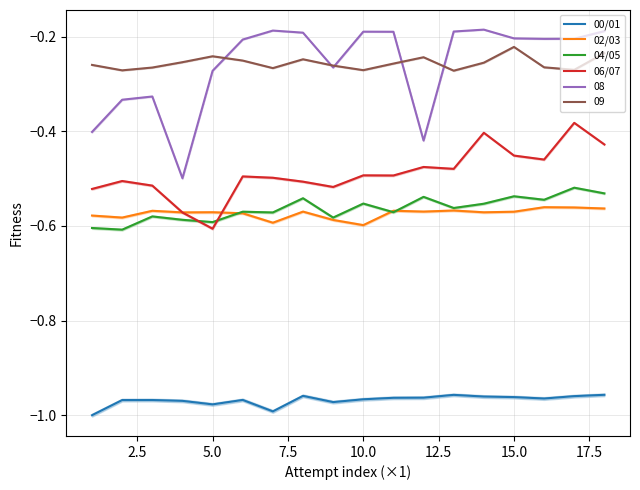

True or false: 02/03 and 08 cross at least once.

False